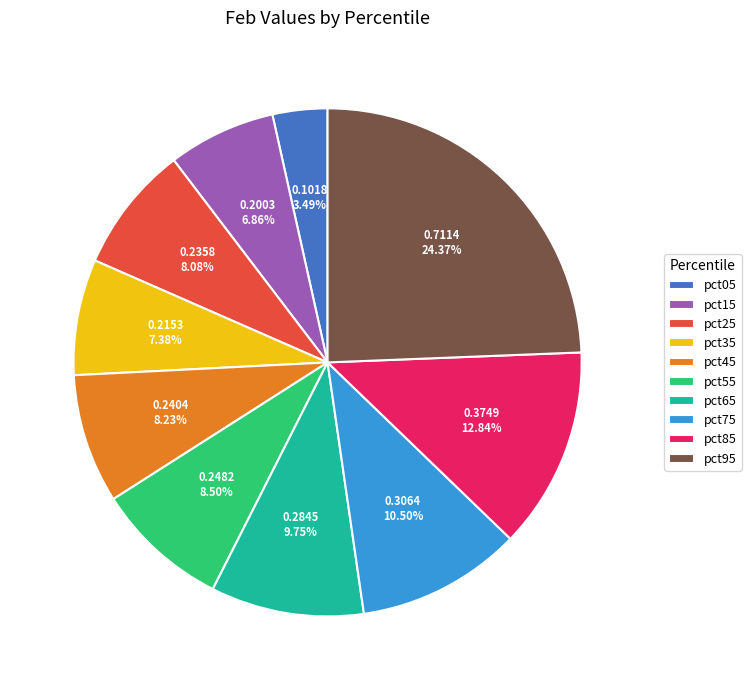

To the nearest percent, what percentage of the pie is pct25?

8%